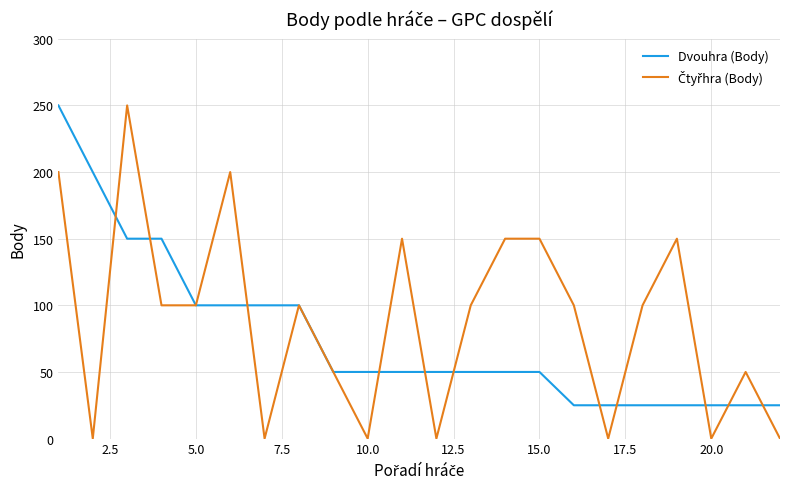

What is the greatest value displayed?

250